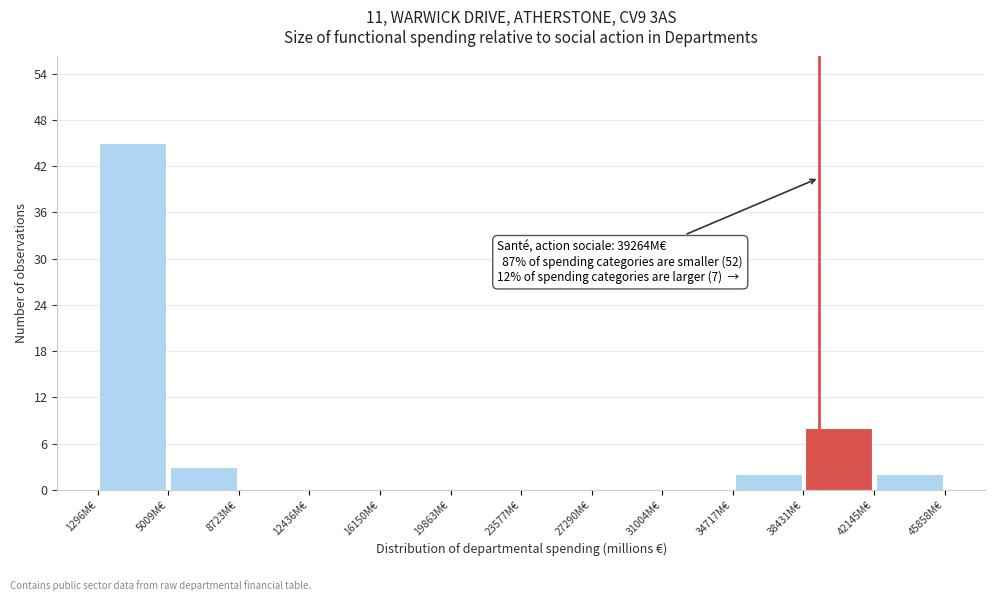

Over which range of the x-axis is the bar tallest?

1500 to 5000